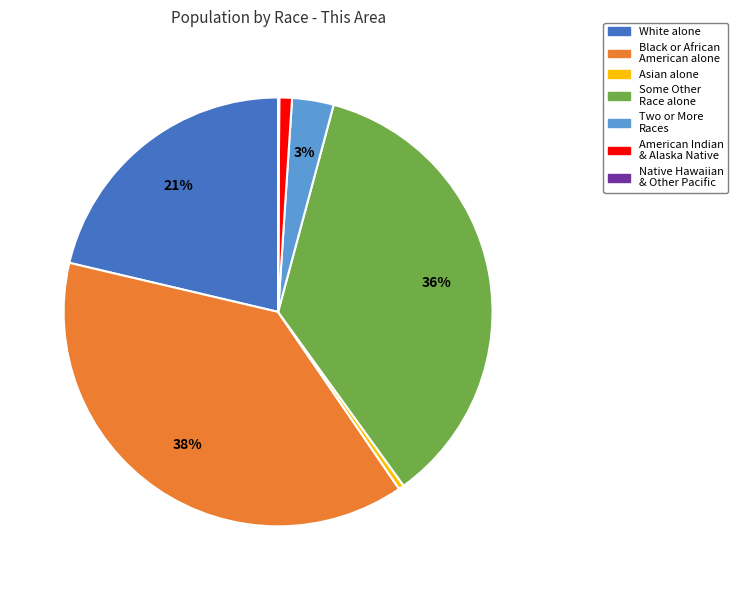

To the nearest percent, what is the average slice percentage?

14%